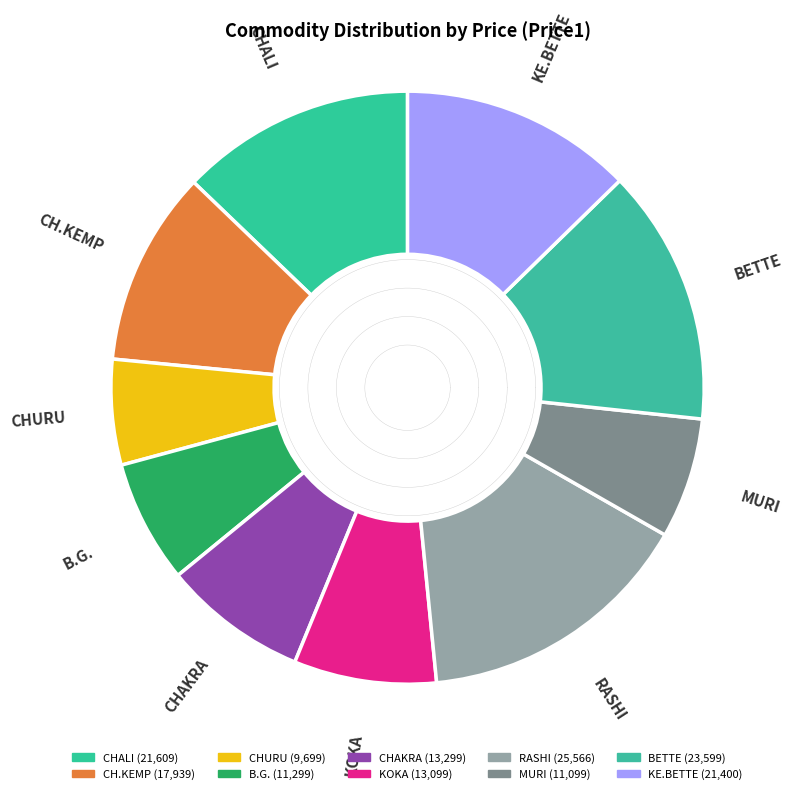

Which category has the smallest portion of the pie?

CHURU